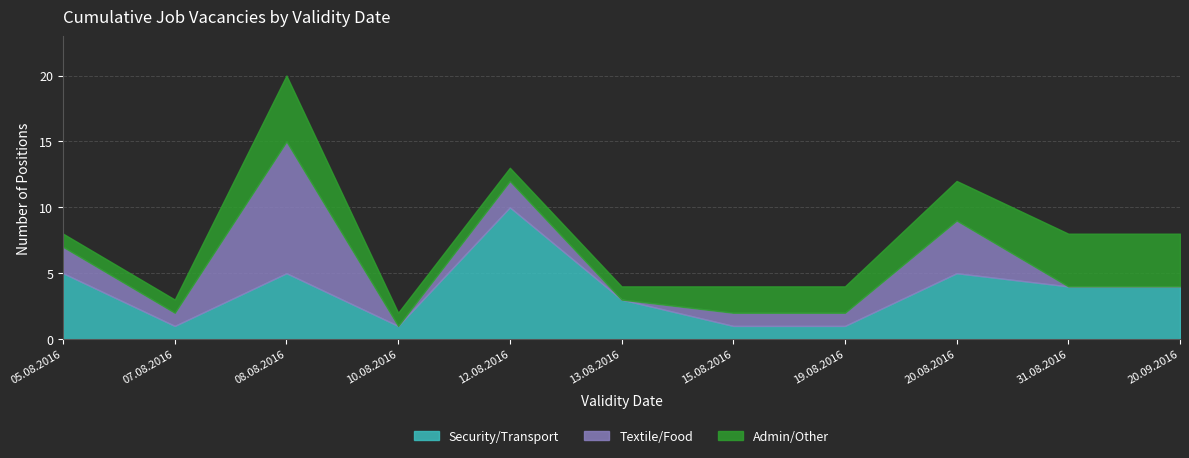

Reading right to left, transcribe all the data shown in this chart.

Security/Transport: 20.09.2016=4	31.08.2016=4	20.08.2016=5	19.08.2016=1	15.08.2016=1	13.08.2016=3	12.08.2016=10	10.08.2016=1	08.08.2016=5	07.08.2016=1	05.08.2016=5
Textile/Food: 20.09.2016=0	31.08.2016=0	20.08.2016=4	19.08.2016=1	15.08.2016=1	13.08.2016=0	12.08.2016=2	10.08.2016=0	08.08.2016=10	07.08.2016=1	05.08.2016=2
Admin/Other: 20.09.2016=4	31.08.2016=4	20.08.2016=3	19.08.2016=2	15.08.2016=2	13.08.2016=1	12.08.2016=1	10.08.2016=1	08.08.2016=5	07.08.2016=1	05.08.2016=1